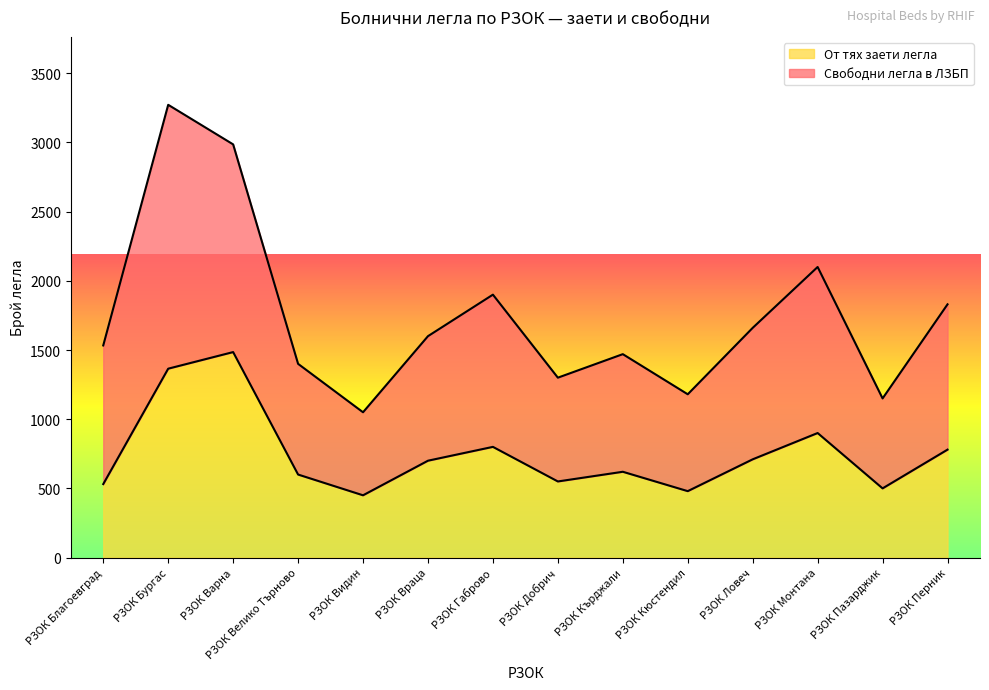

At how many categories does at least one series exceed 2466?

2